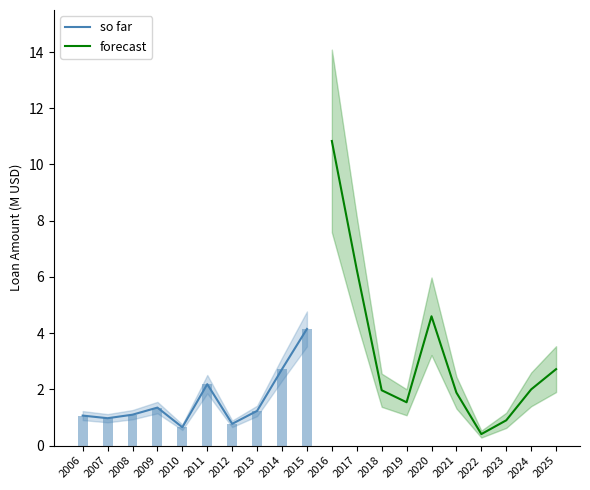

The so far series shows 1.1 at 2008. True or false?

True